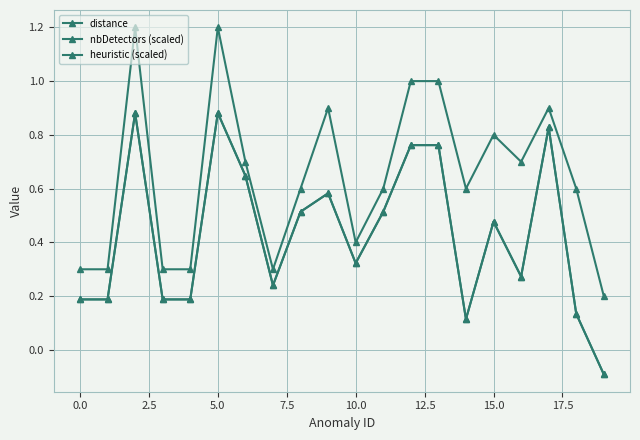

Does the chart have visible grid lines?

Yes